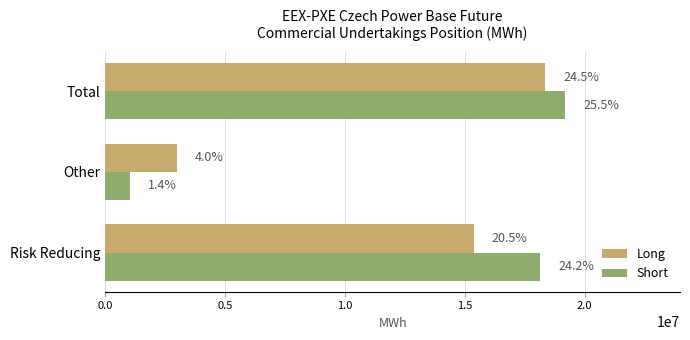

What are all the series names shown in the legend?

Long, Short